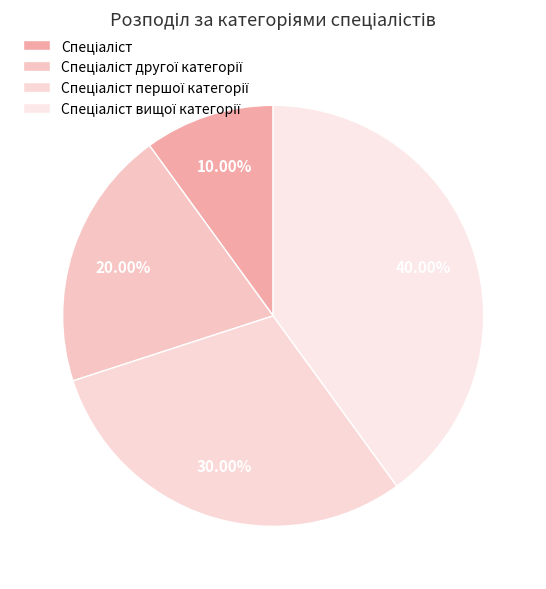

How many segments does this pie chart have?

4